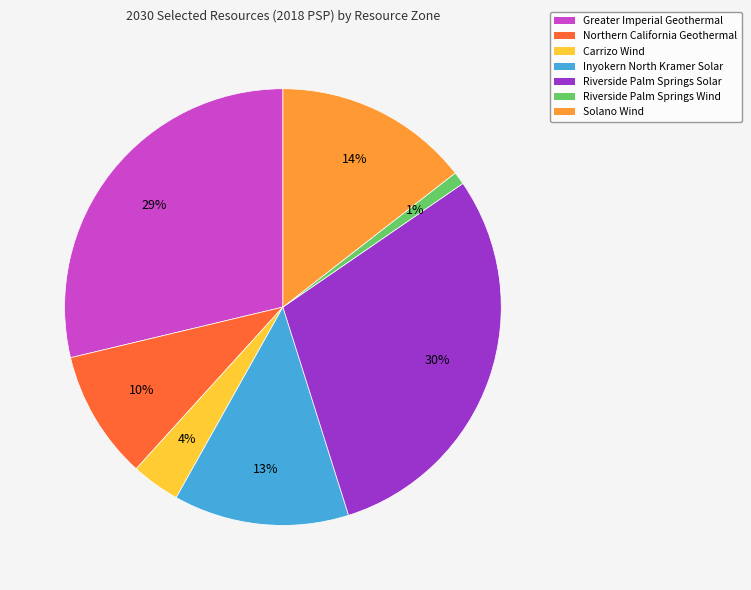

To the nearest percent, what is the difference between the largest and smallest slice percentages?

29%